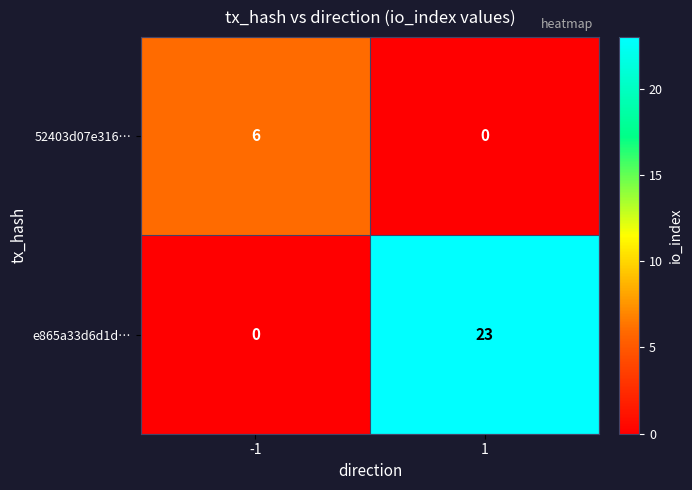

Which series has the largest total across all categories?

e865a33d6d1d…